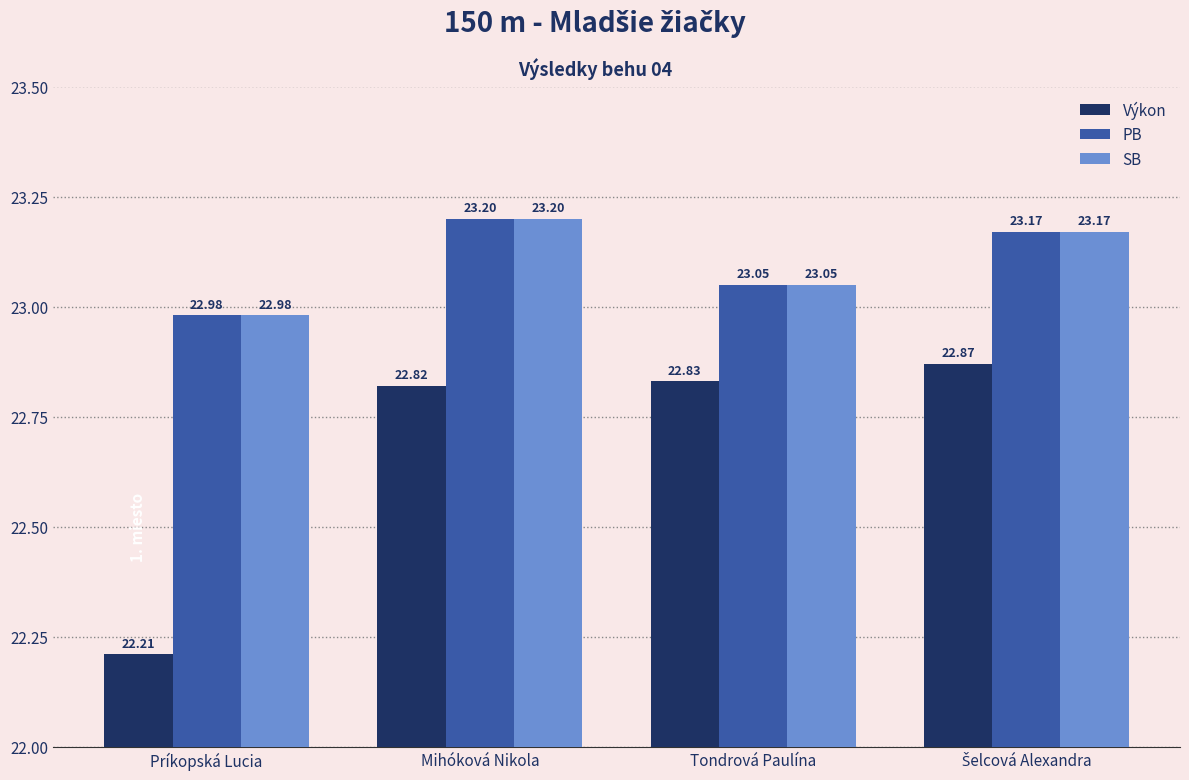

What is the value of the Výkon bar at the 4th from the left?

22.9